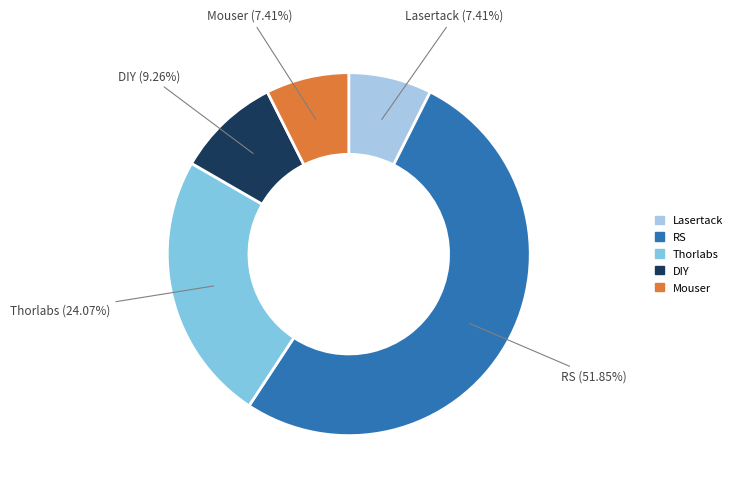

Count the number of slices in the pie.

5